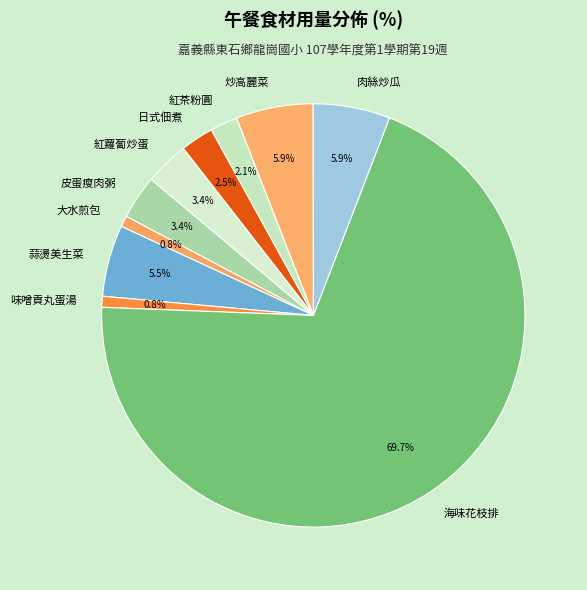

What is the largest slice in the pie chart?

海味花枝排